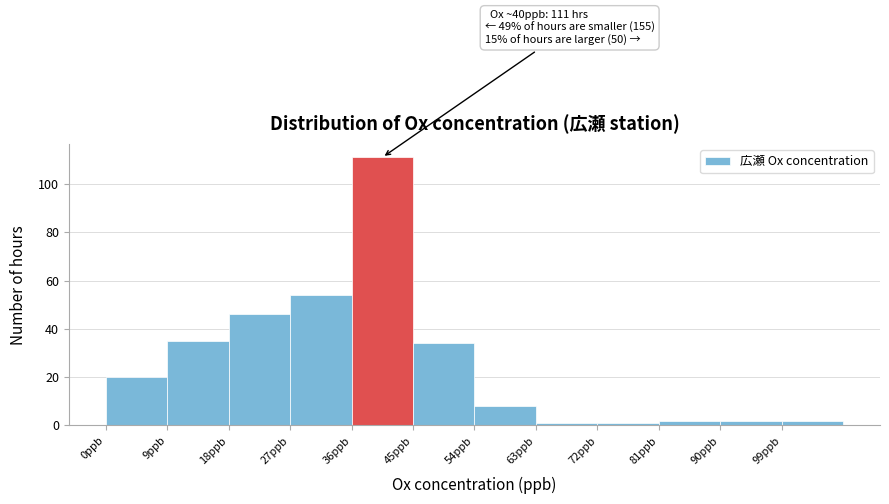

Which range on the x-axis has the tallest bar?

36 to 45